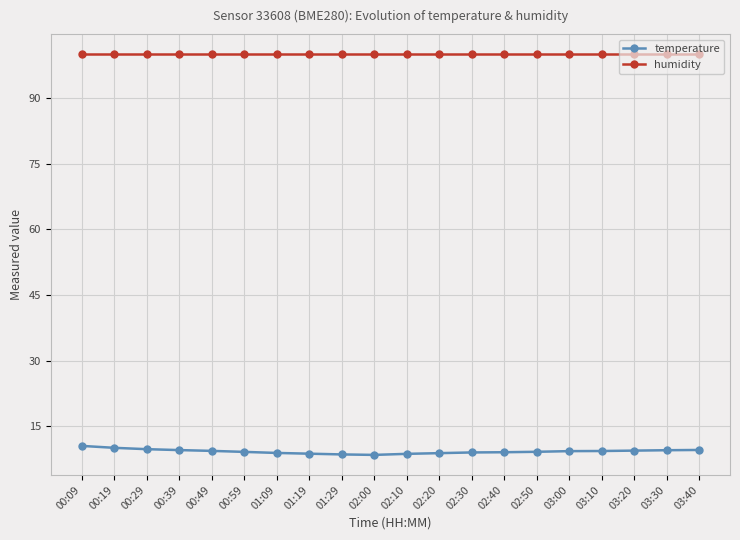

What is the maximum value for temperature?

10.6